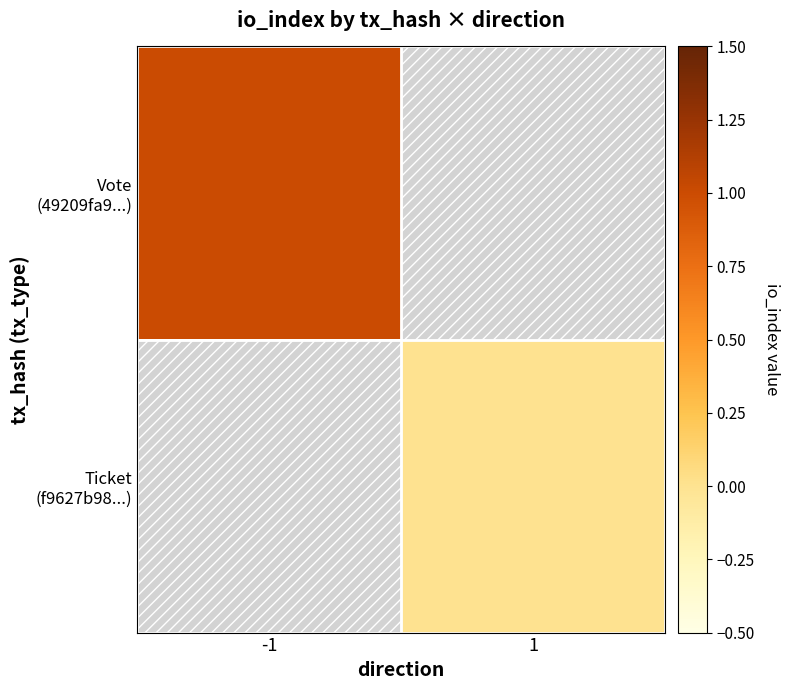

What is the maximum value shown in the chart?

1.0